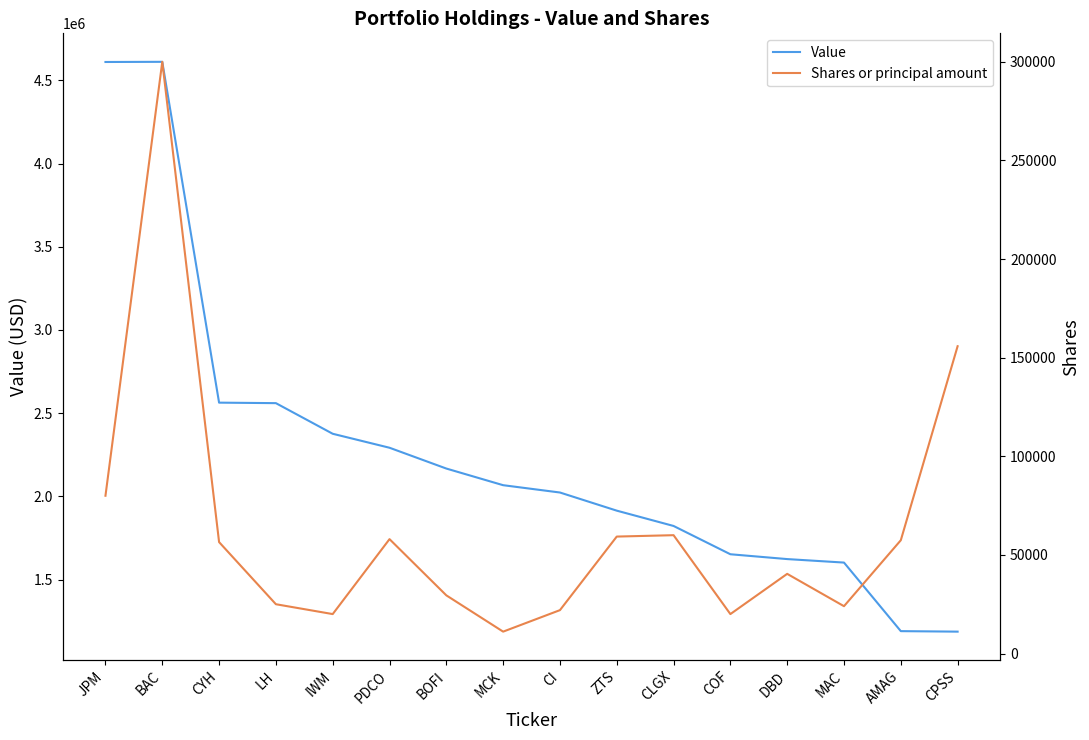

Reading right to left, transcribe all the data shown in this chart.

Value: CPSS=1187000	AMAG=1190000	MAC=1602000	DBD=1623000	COF=1652000	CLGX=1822000	ZTS=1914000	CI=2023000	MCK=2067000	BOFI=2167000	PDCO=2292000	IWM=2376000	LH=2560000	CYH=2563000	BAC=4611000	JPM=4610000
Shares or principal amount: CPSS=155808	AMAG=57438	MAC=24000	DBD=40400	COF=20000	CLGX=60000	ZTS=59300	CI=22000	MCK=11100	BOFI=29500	PDCO=58000	IWM=20000	LH=25000	CYH=56500	BAC=300000	JPM=80000